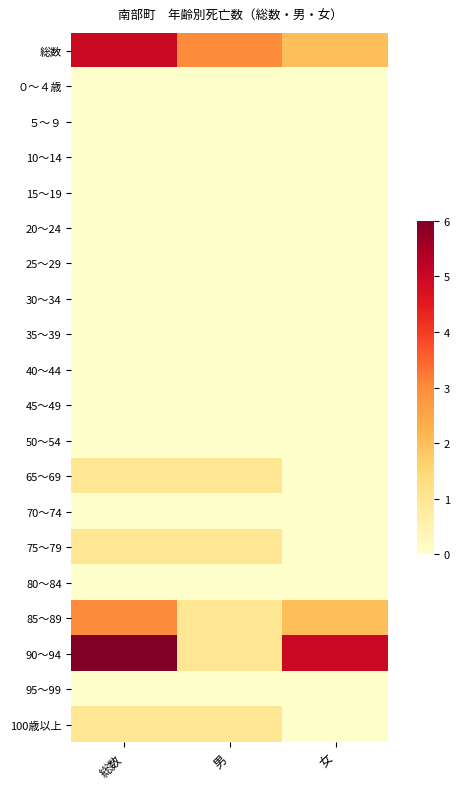

Reading left to right, list all the values displayed in this chart.

総数: 総数=5	男=3	女=2
０～４歳: 総数=0	男=0	女=0
５～９: 総数=0	男=0	女=0
10～14: 総数=0	男=0	女=0
15～19: 総数=0	男=0	女=0
20～24: 総数=0	男=0	女=0
25～29: 総数=0	男=0	女=0
30～34: 総数=0	男=0	女=0
35～39: 総数=0	男=0	女=0
40～44: 総数=0	男=0	女=0
45～49: 総数=0	男=0	女=0
50～54: 総数=0	男=0	女=0
65～69: 総数=1	男=1	女=0
70～74: 総数=0	男=0	女=0
75～79: 総数=1	男=1	女=0
80～84: 総数=0	男=0	女=0
85～89: 総数=3	男=1	女=2
90～94: 総数=6	男=1	女=5
95～99: 総数=0	男=0	女=0
100歳以上: 総数=1	男=1	女=0